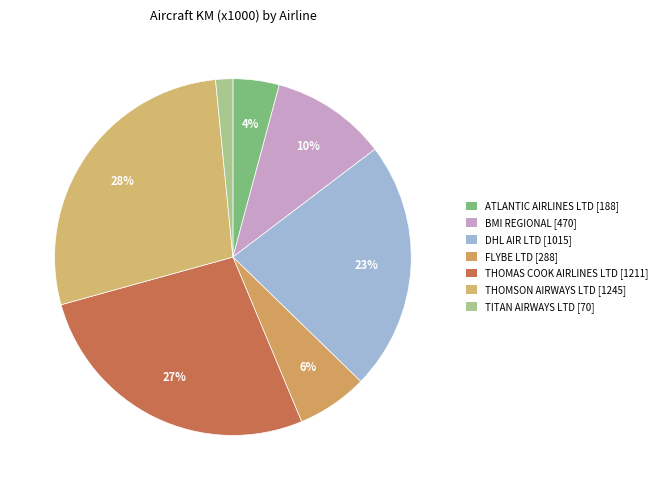

What percentage do BMI REGIONAL and THOMSON AIRWAYS LTD together represent?

38.2%